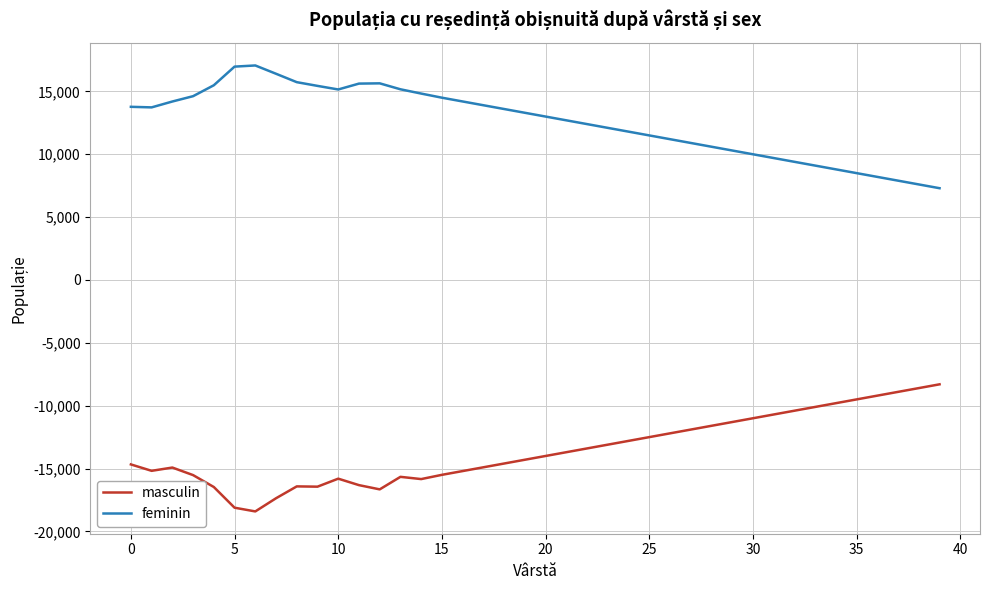

True or false: feminin and masculin cross at least once.

False